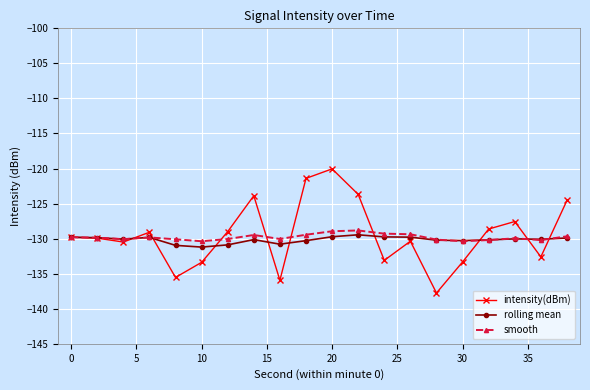

What is the value of the rolling mean point at the 11th from the left?

-129.7